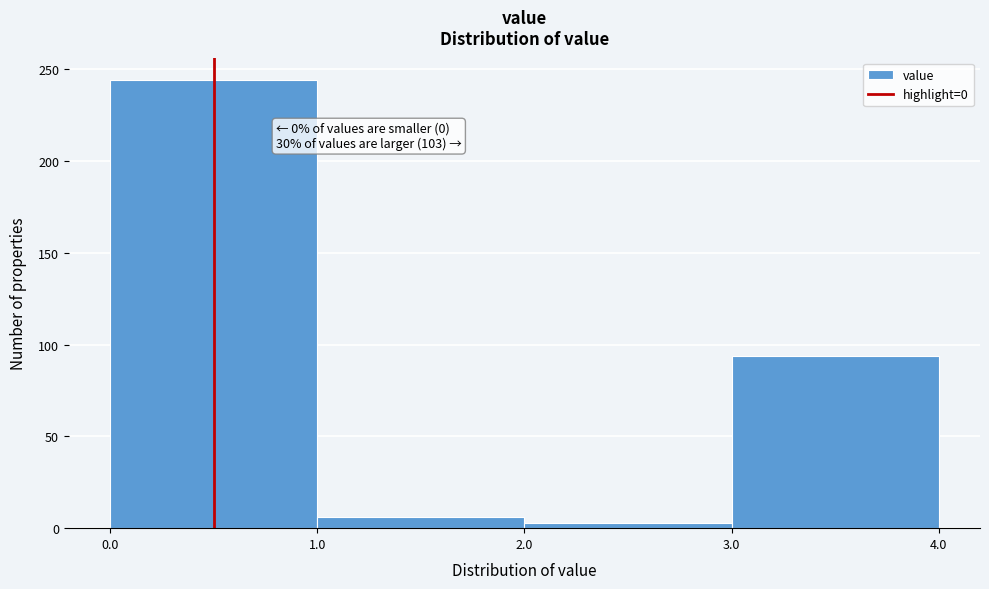

Which range on the x-axis has the tallest bar?

0.0 to 1.0